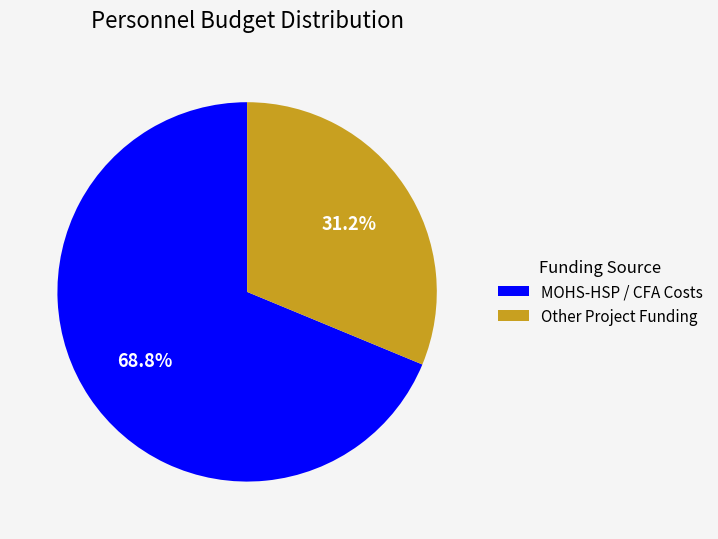

What is the total percentage of Other Project Funding and MOHS-HSP / CFA Costs?

100.0%